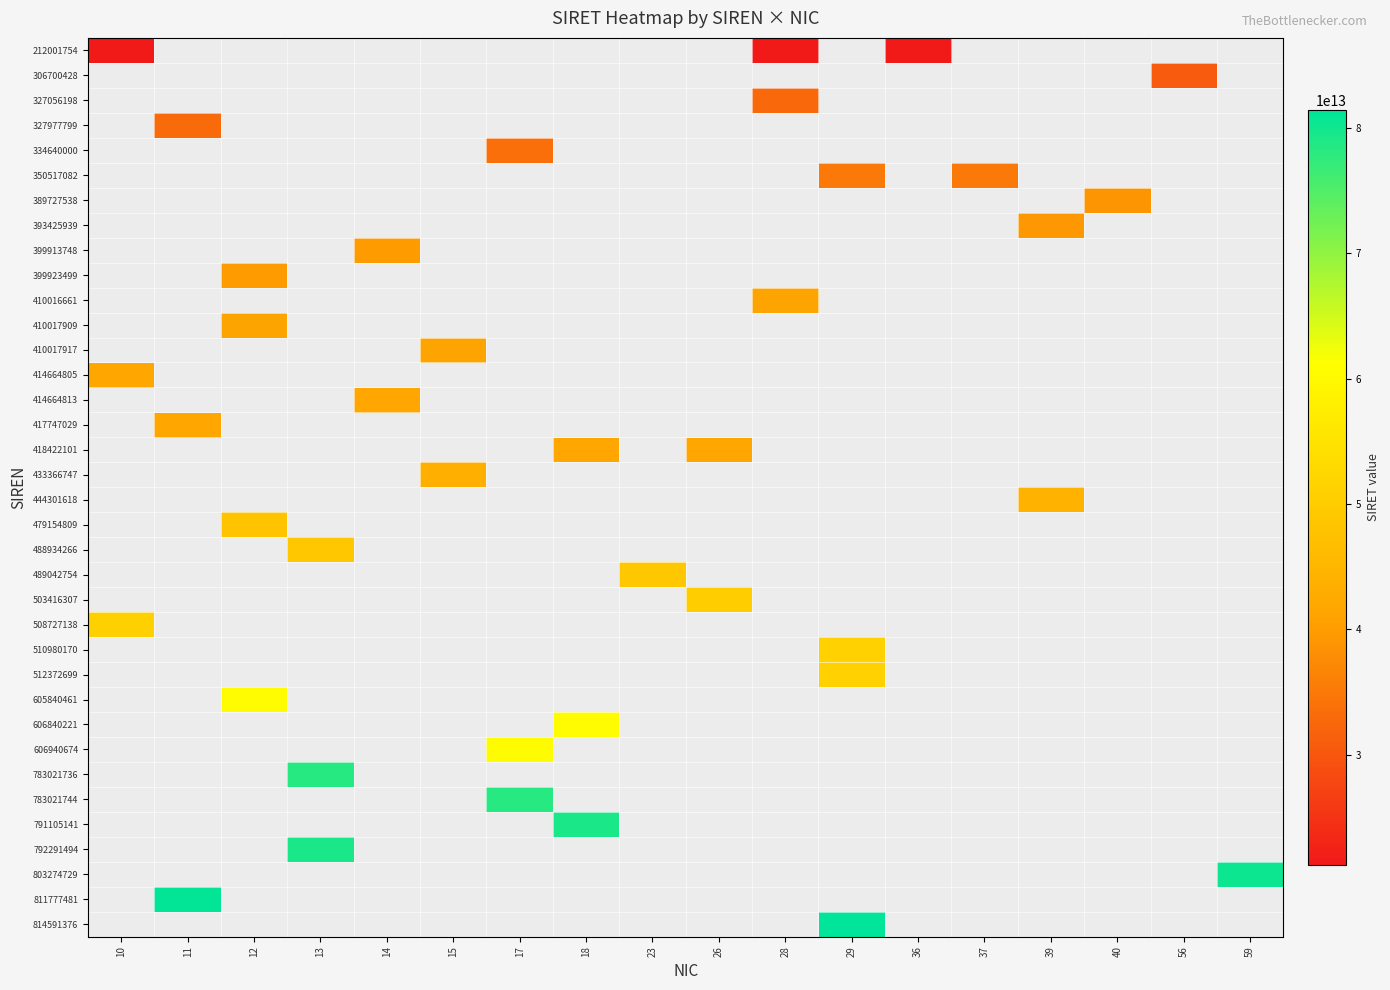

What is the minimum value shown in the chart?

21200175400010.0